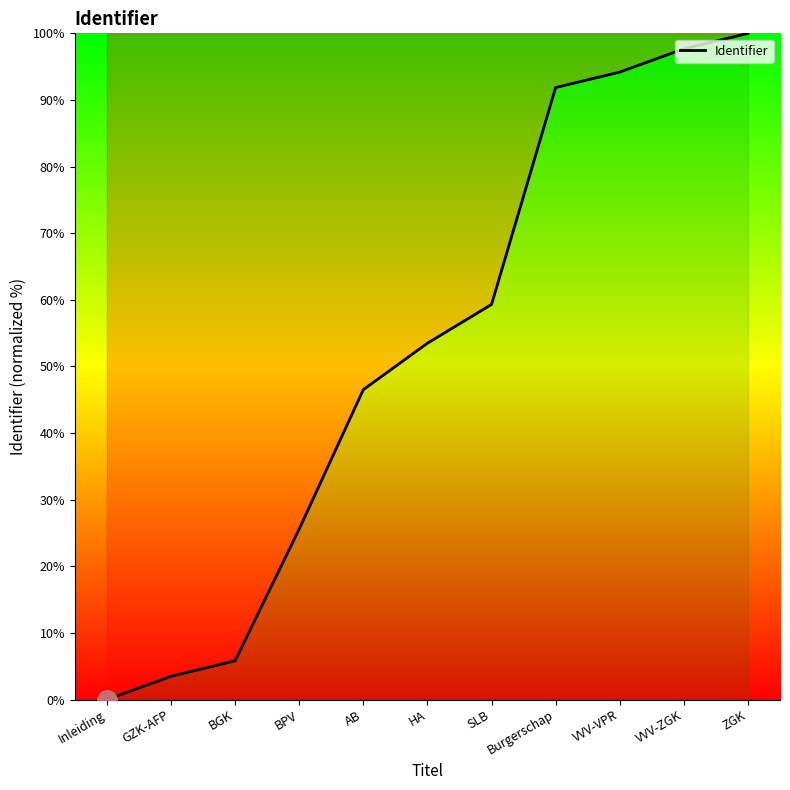

Which label corresponds to the largest value in the chart?

ZGK